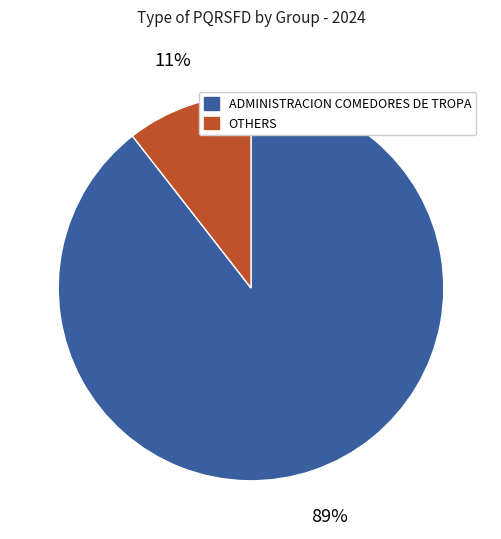

To the nearest percent, what portion does ADMINISTRACION COMEDORES DE TROPA represent?

89%